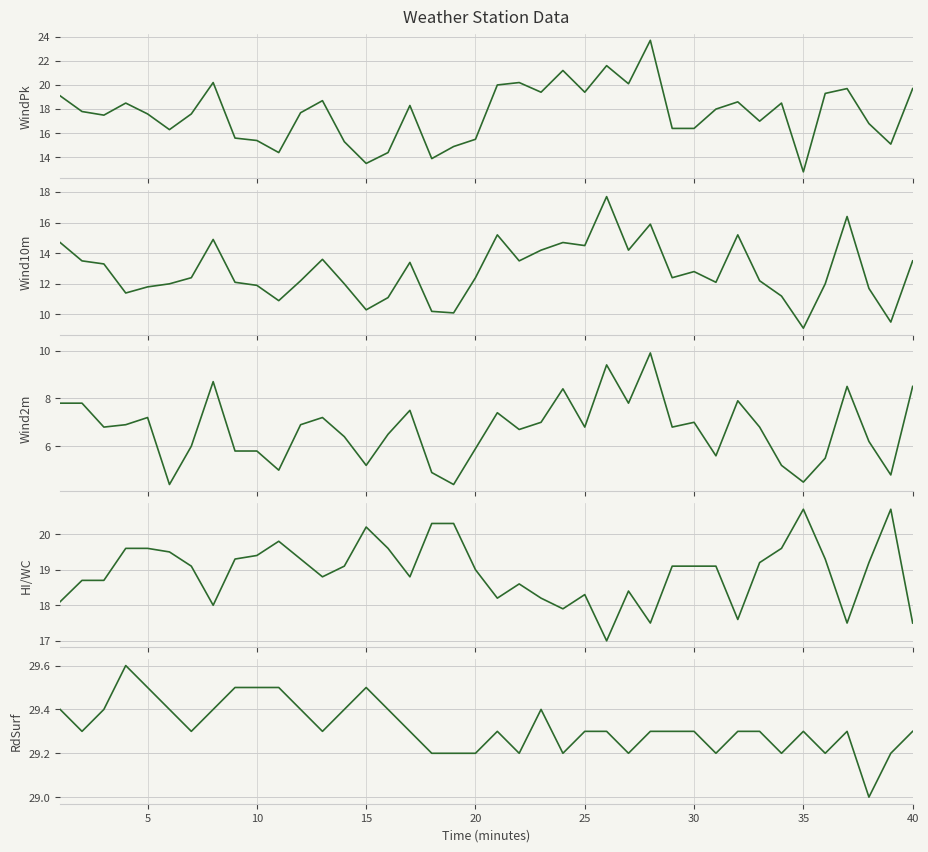

True or false: Wind10m and RdSurf cross at least once.

False